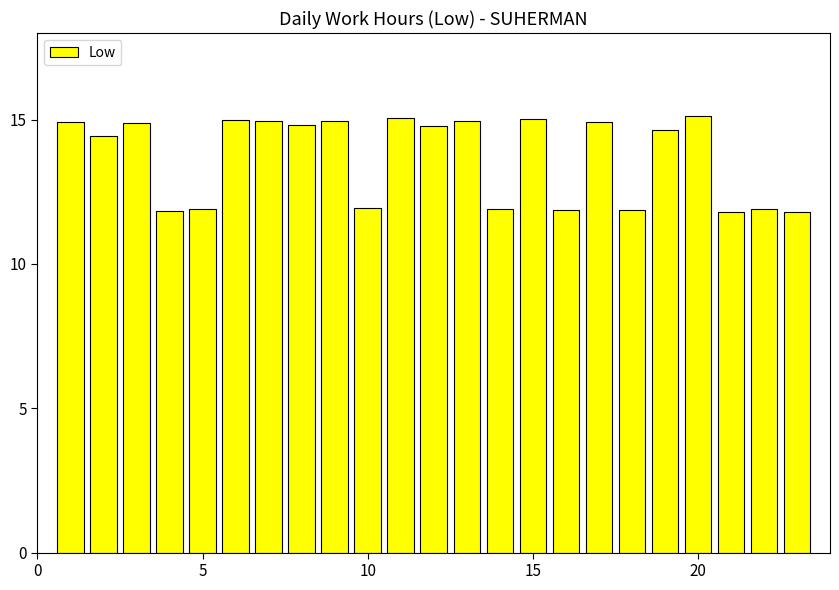

What is the greatest value displayed?

15.1